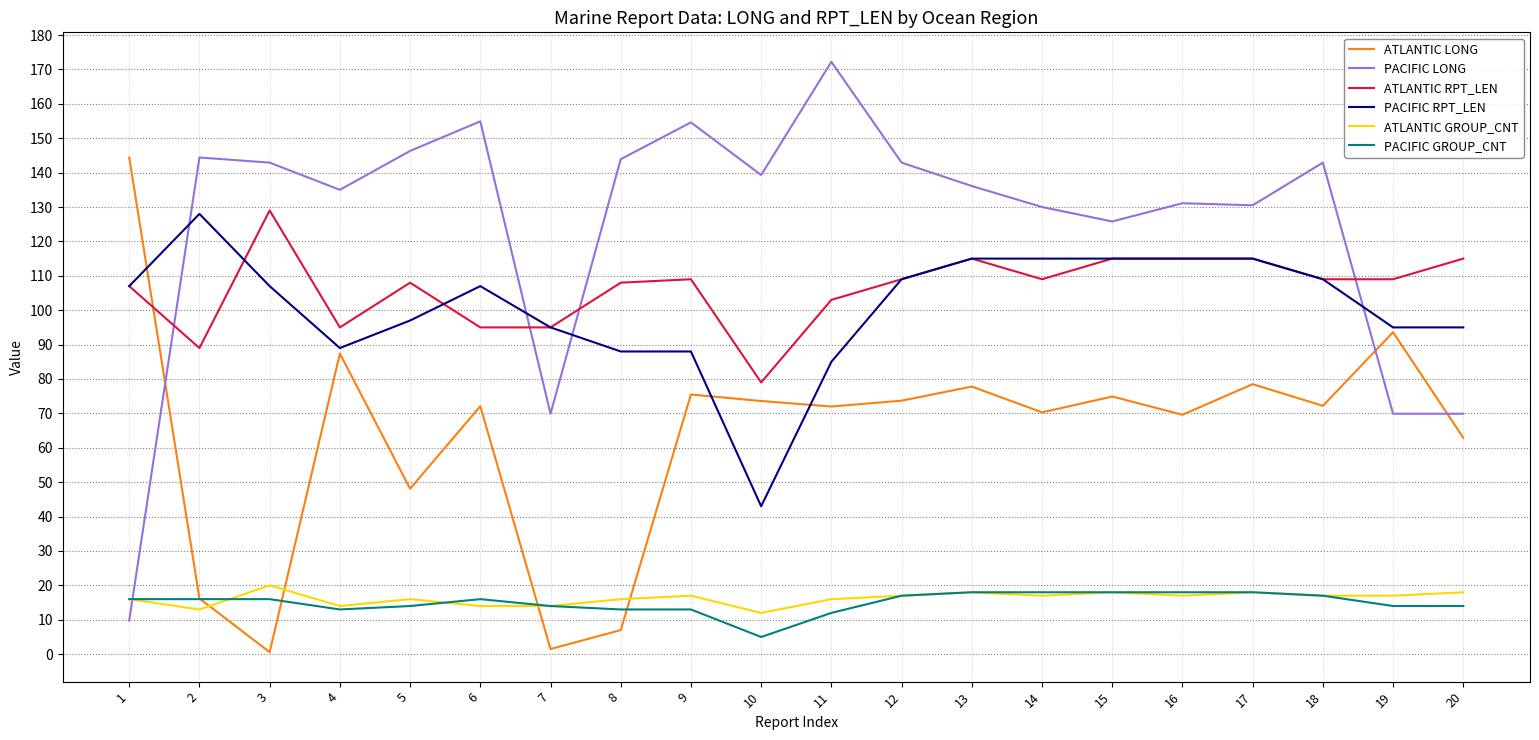

What is the sum of all ATLANTIC GROUP_CNT values?

325.0